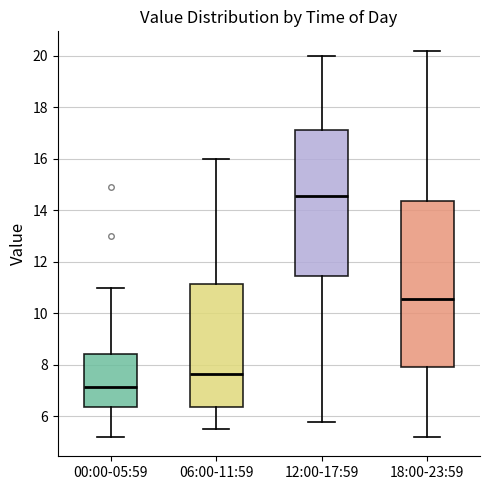

Which box has the lowest median line?

00:00-05:59